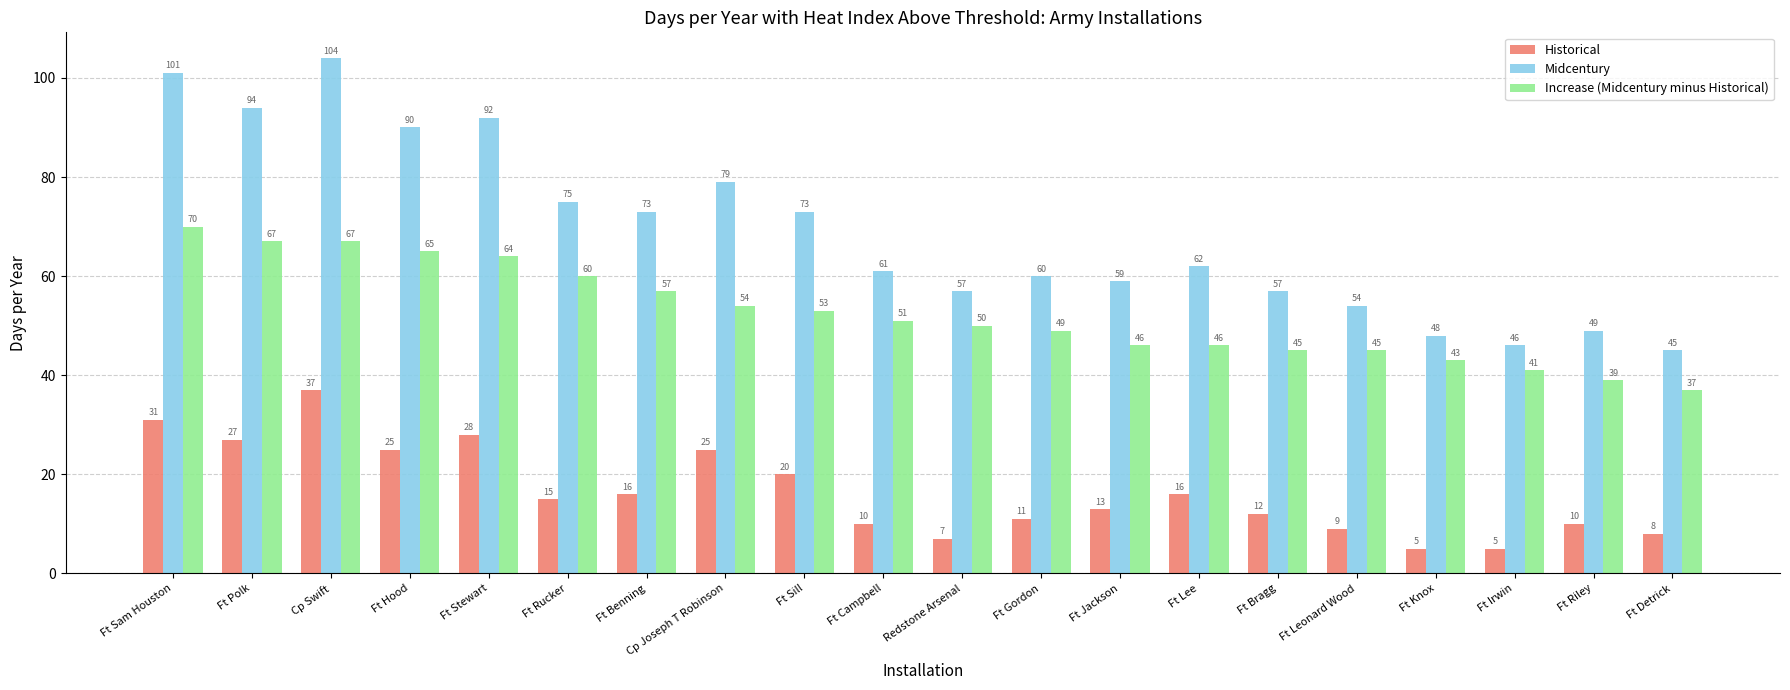

Where does the Midcentury series first go above 62?

Ft Sam Houston